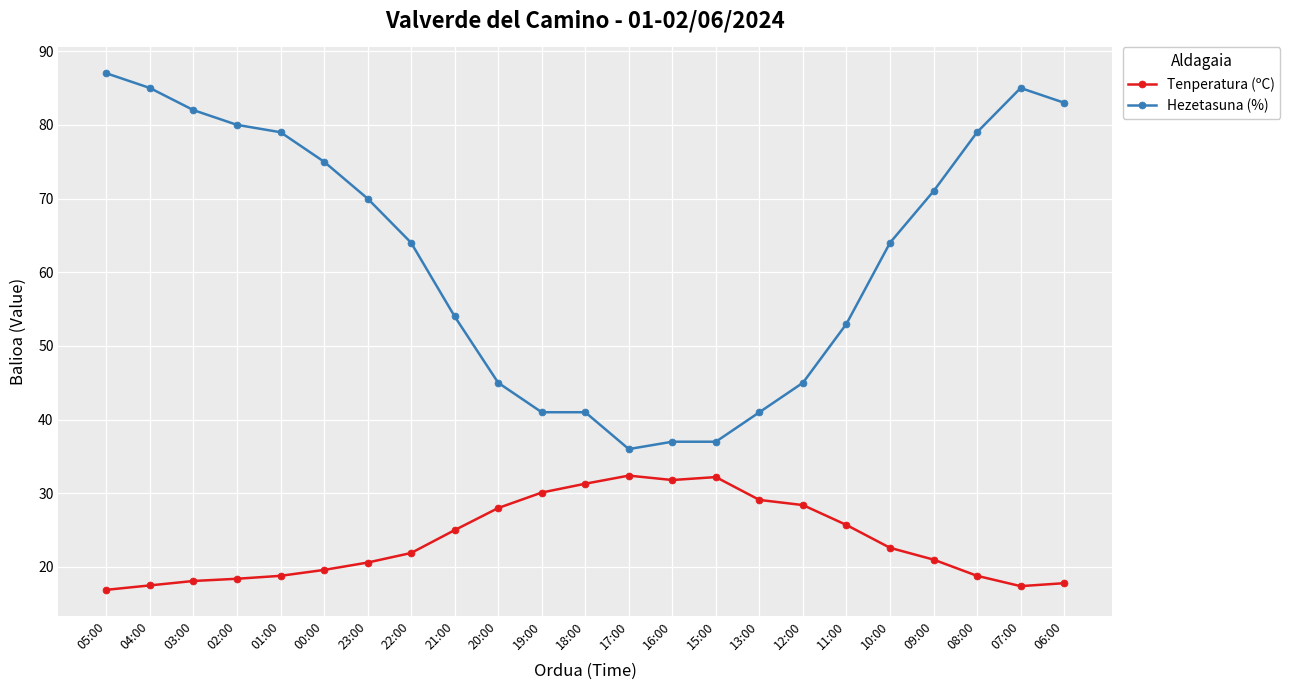

List the series in order of their overall mean, highest first.

Hezetasuna (%), Tenperatura (ºC)